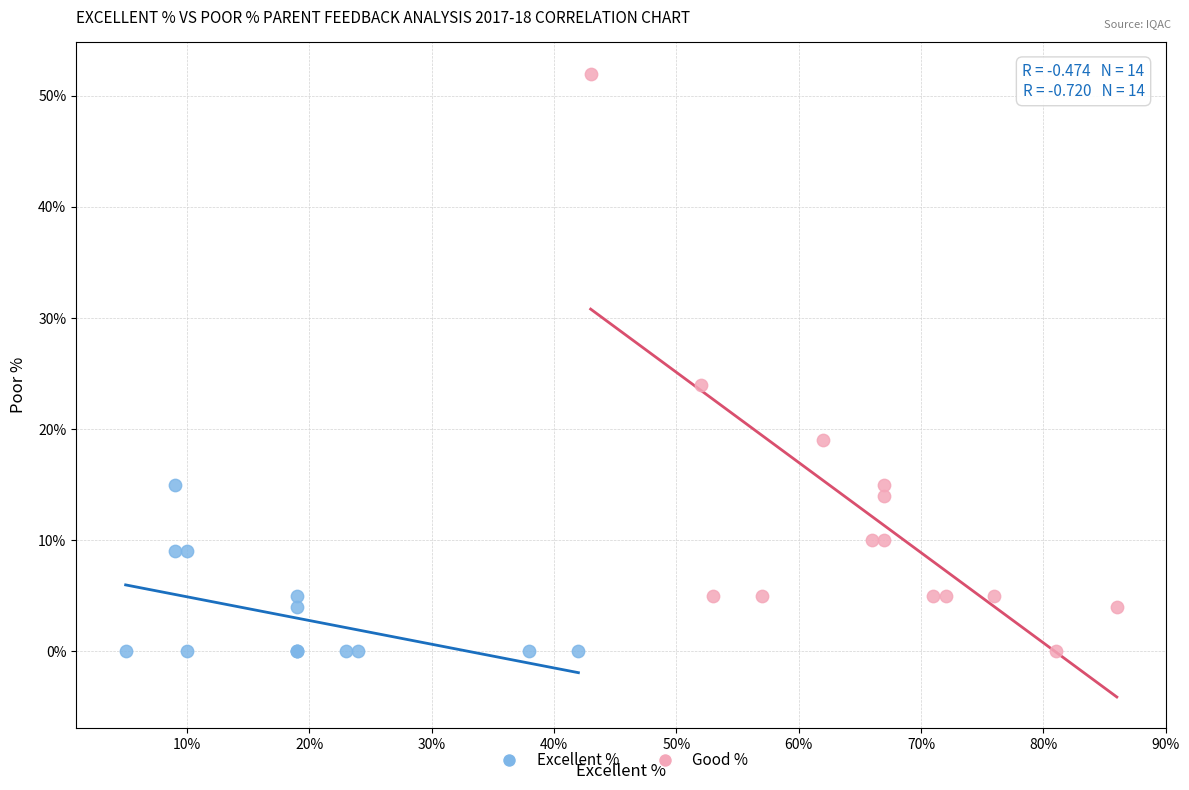

Which series reaches the maximum Y coordinate?

Good %